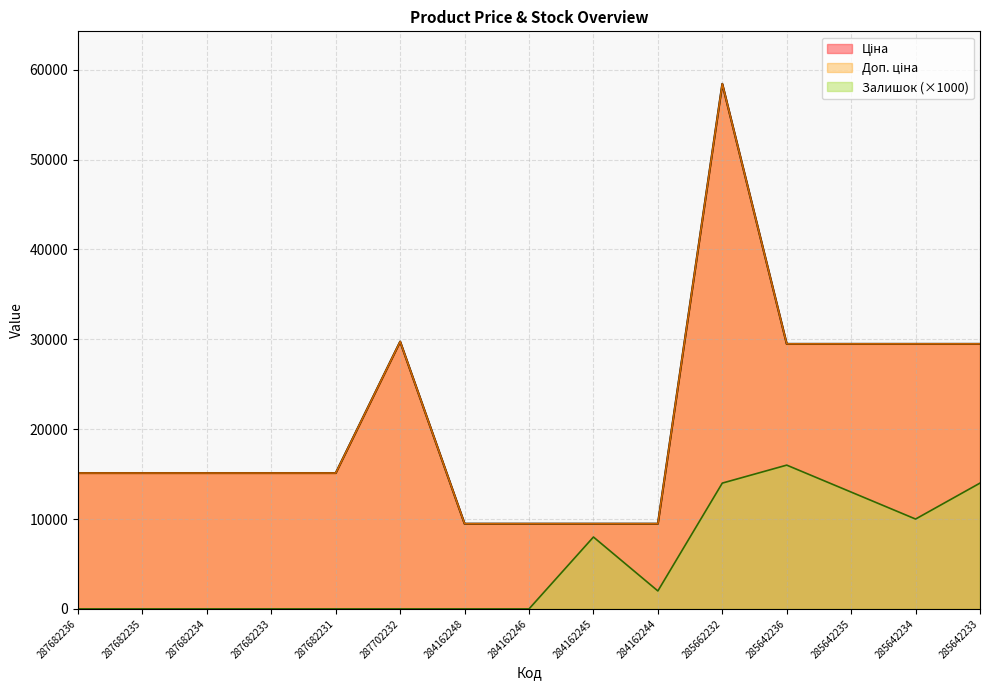

Rank the series by their maximum value, from lowest to highest.

Залишок, Ціна, Доп. ціна